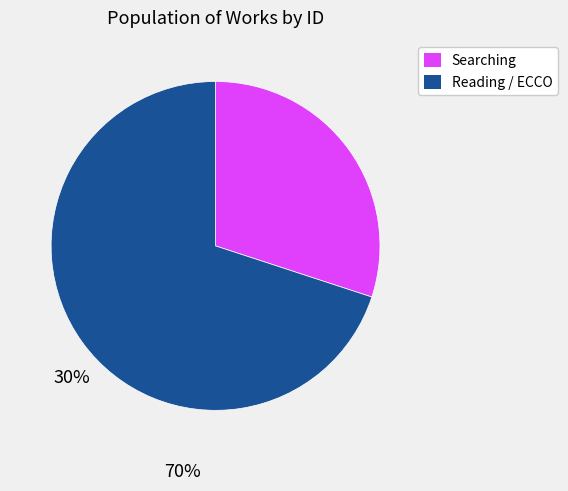

Does Searching account for over 50% of the chart?

No